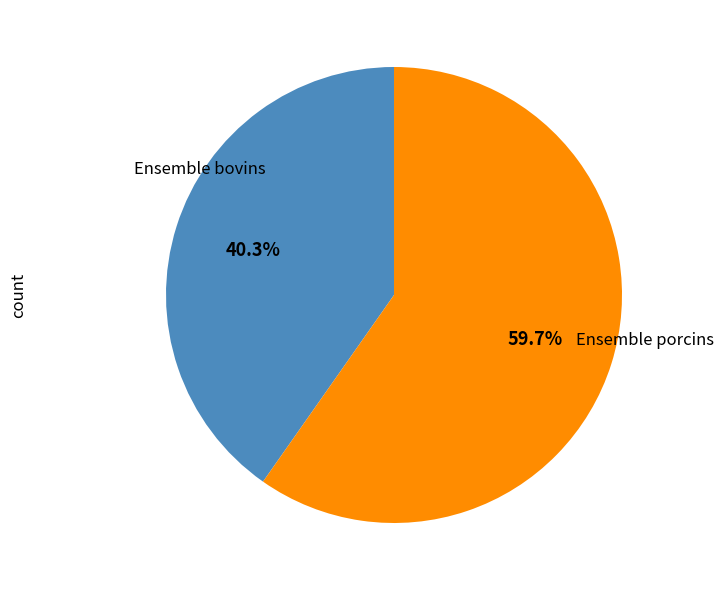

Which category has the biggest portion of the pie?

Ensemble porcins